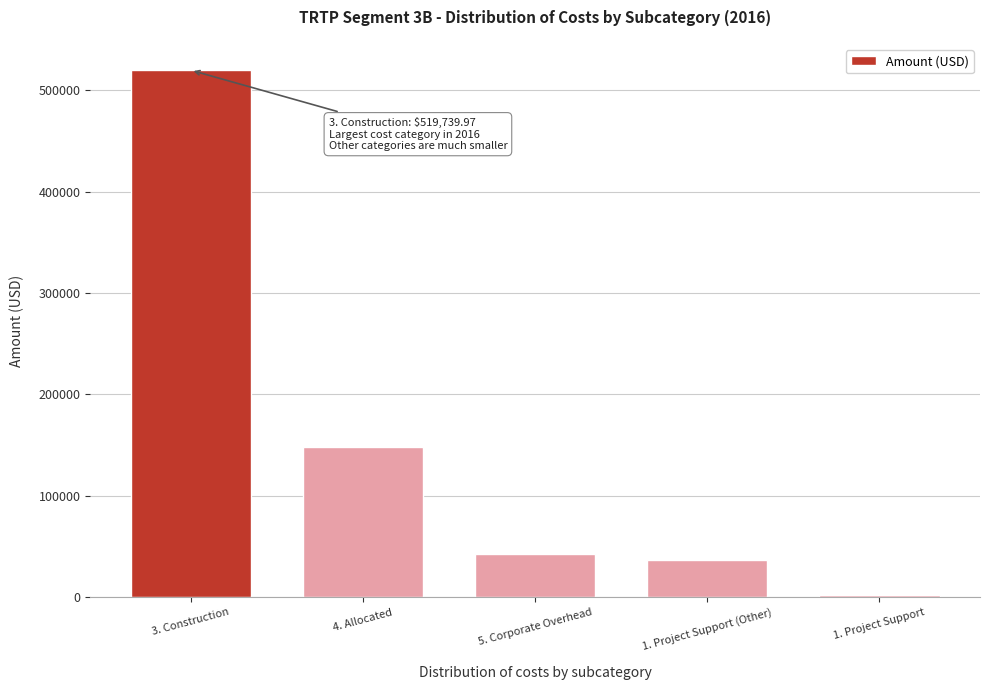

At which label is the value closest to 260942?

4. Allocated